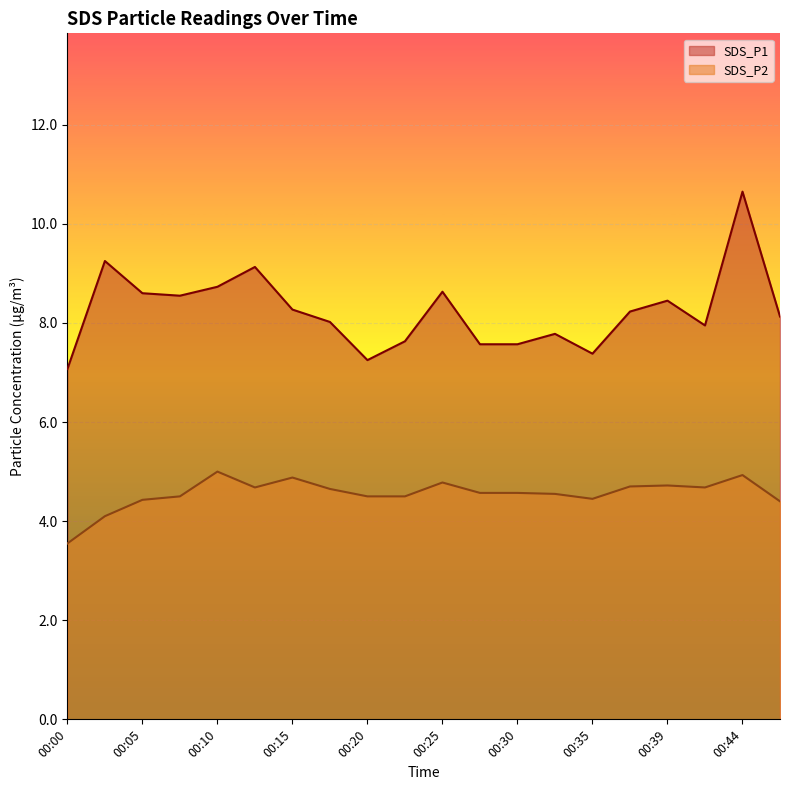

What is the greatest value displayed?

10.7